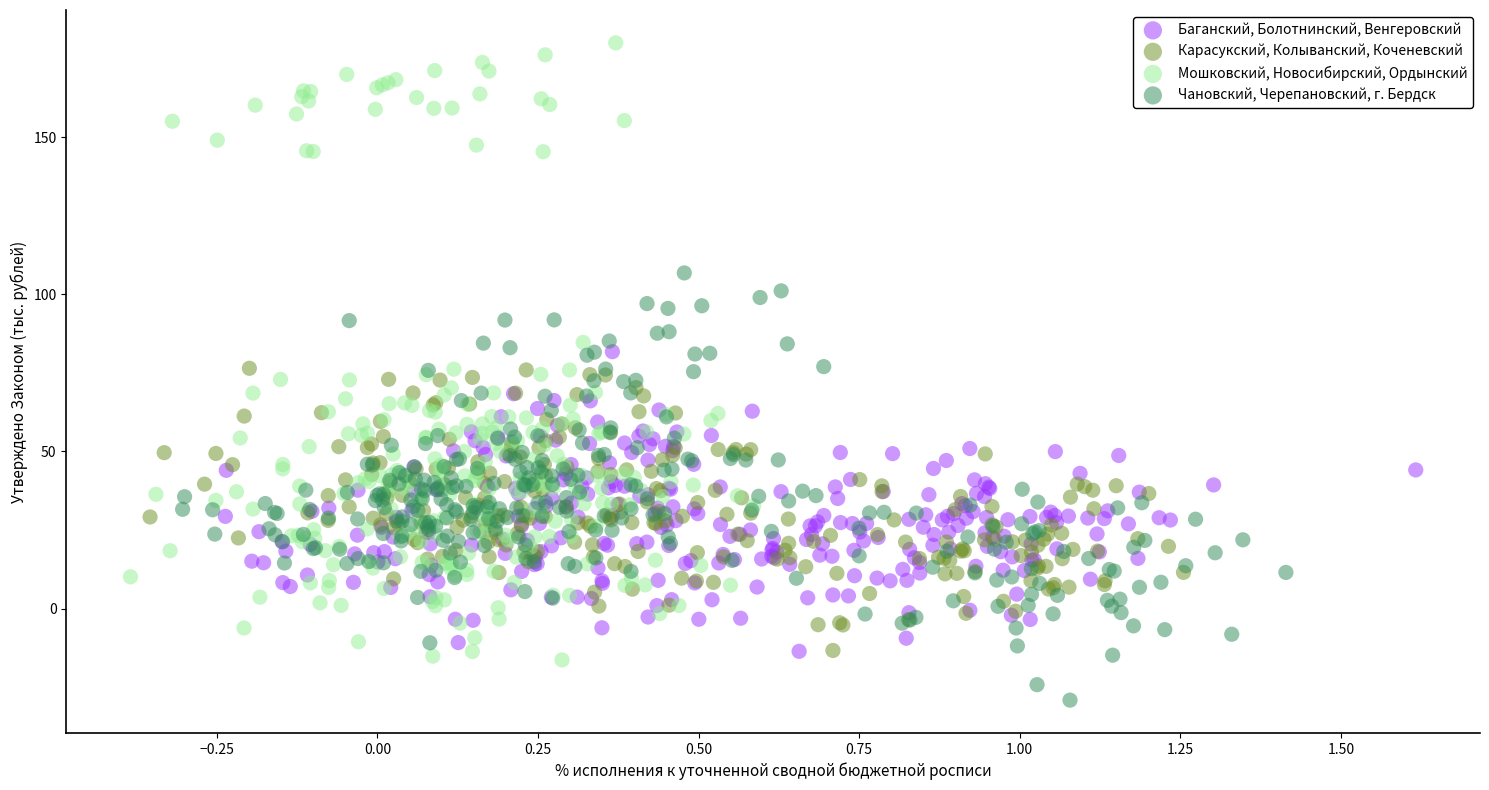

Which series has the widest spread of Y values?

Мошковский, Новосибирский, Ордынский